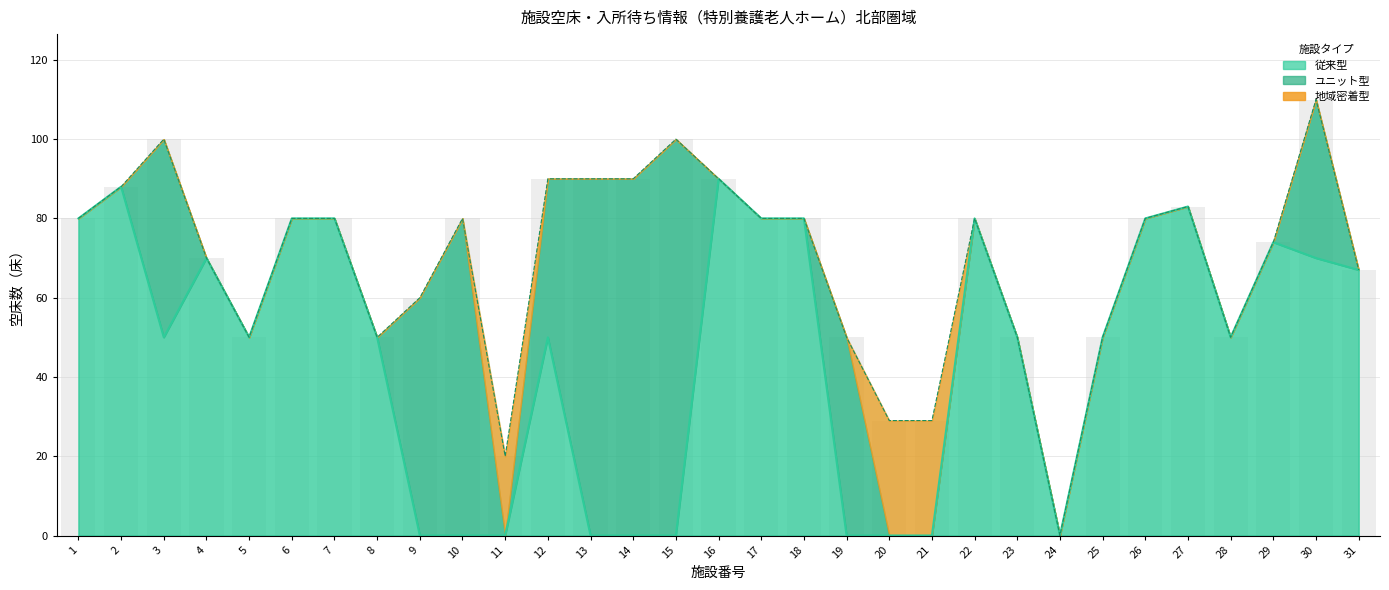

Is it true that 従来 equals 50 at 5?

True